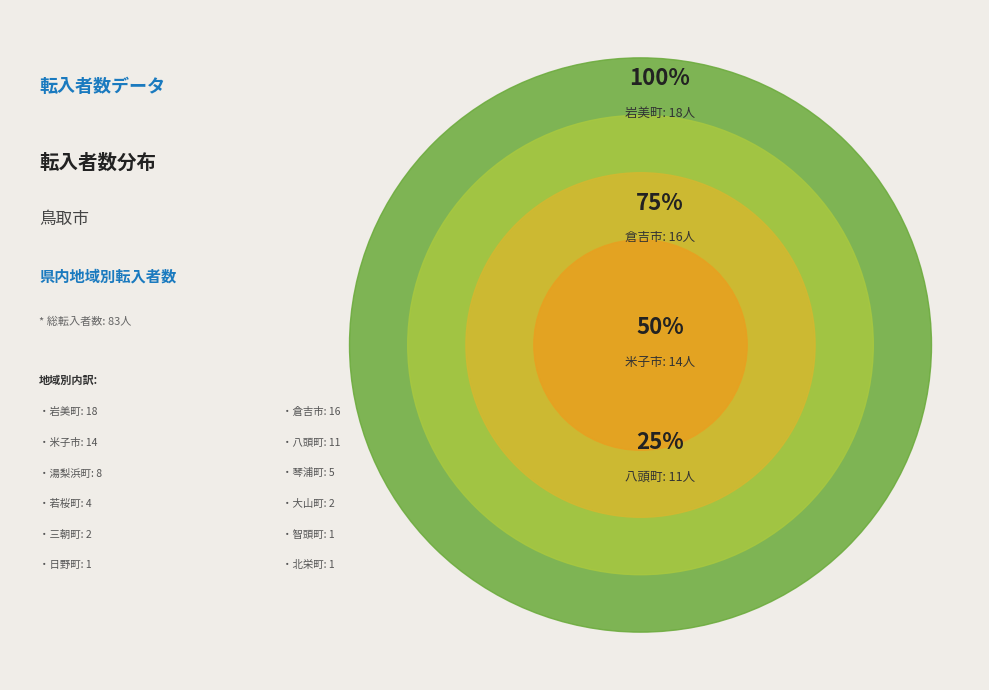

Rank the categories by value from lowest to highest.

智頭町, 日野町, 北栄町, 大山町, 三朝町, 若桜町, 琴浦町, 湯梨浜町, 八頭町, 米子市, 倉吉市, 岩美町